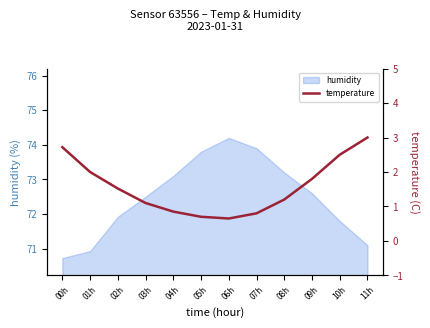

What is the label of the 8th point from the right?

04h